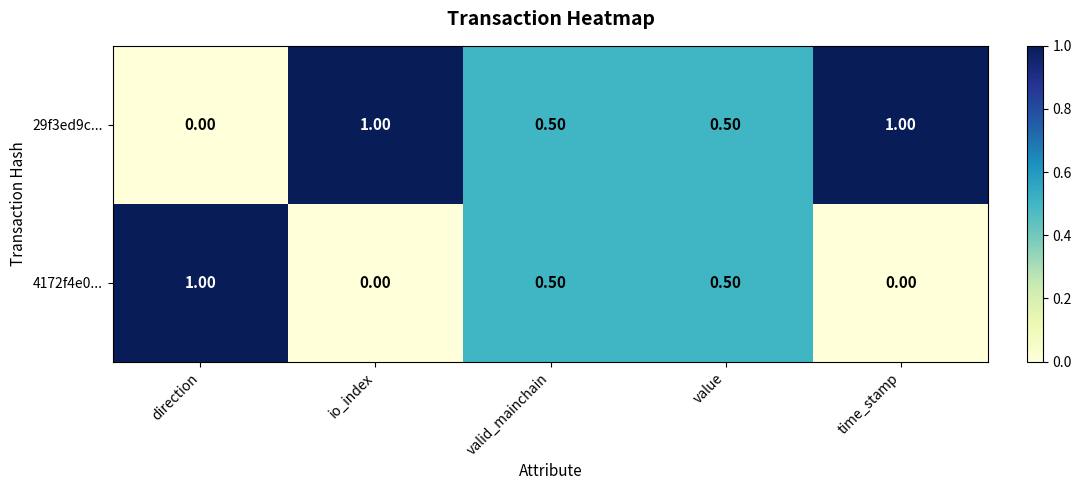

Which category has the highest value in the 4172f4e0... series?

direction